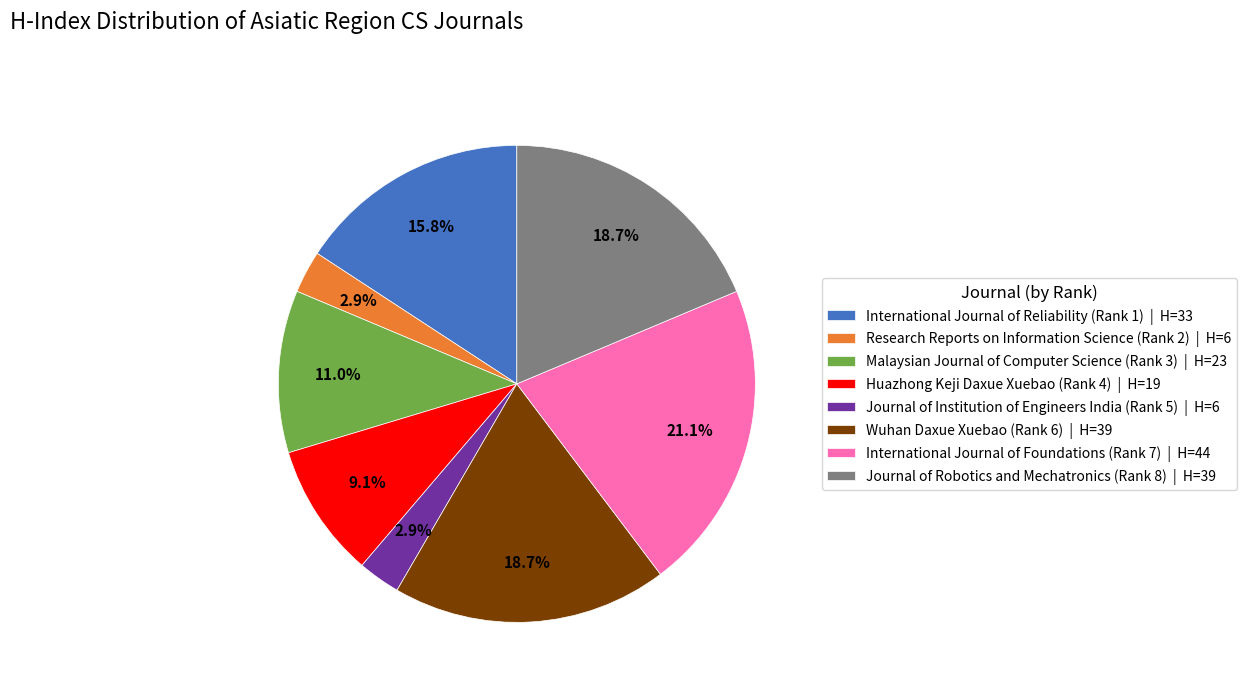

Between Research Reports on Information Science (Rank 2) | H=6 and Huazhong Keji Daxue Xuebao (Rank 4) | H=19, which is larger?

Huazhong Keji Daxue Xuebao (Rank 4) | H=19